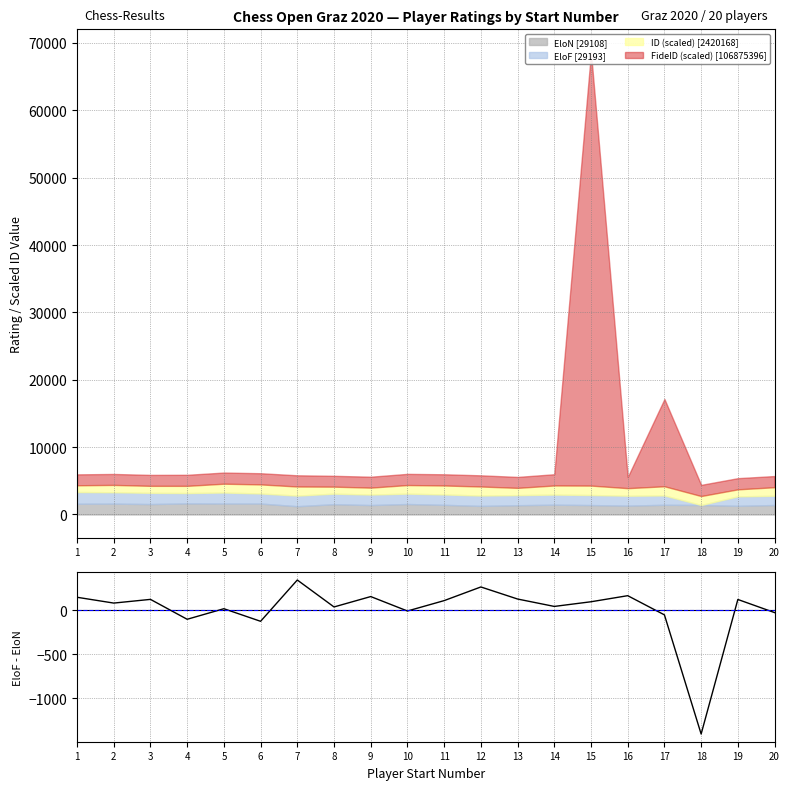

Which category has the lowest value across all series?

18